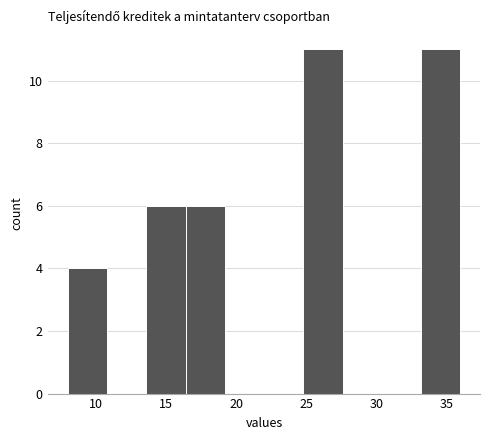

Reading left to right, transcribe this chart: for each bar, give the range it covers on the x-axis and its height. Neither the bar edges nor the heights are printed on the chart, so give them approximately, as read against the axes.

8.0 to 10.8: 4
10.8 to 13.6: 0
13.6 to 16.4: 6
16.4 to 19.2: 6
19.2 to 22.0: 0
22.0 to 24.8: 0
24.8 to 27.6: 11
27.6 to 30.4: 0
30.4 to 33.2: 0
33.2 to 36.0: 11